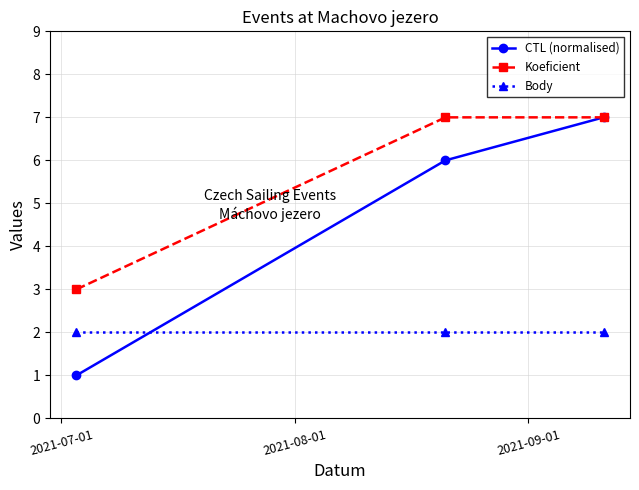

Which series has the largest range (max minus min)?

CTL (normalised)